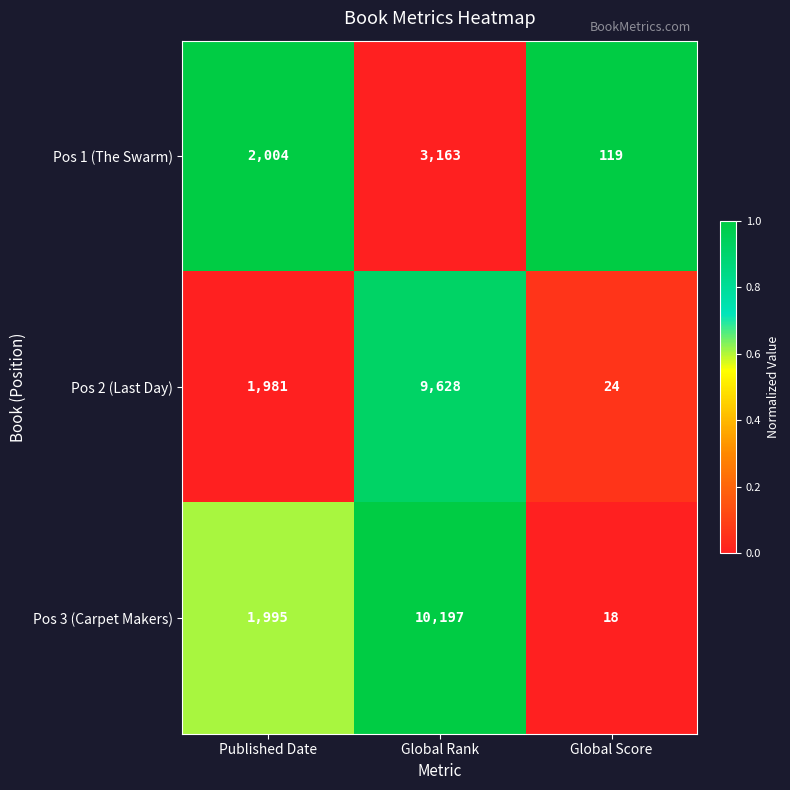

Reading left to right, list all the values displayed in this chart.

Pos 1 (The Swarm): 2004	3163	119
Pos 2 (Last Day): 1981	9628	24
Pos 3 (Carpet Makers): 1995	10197	18